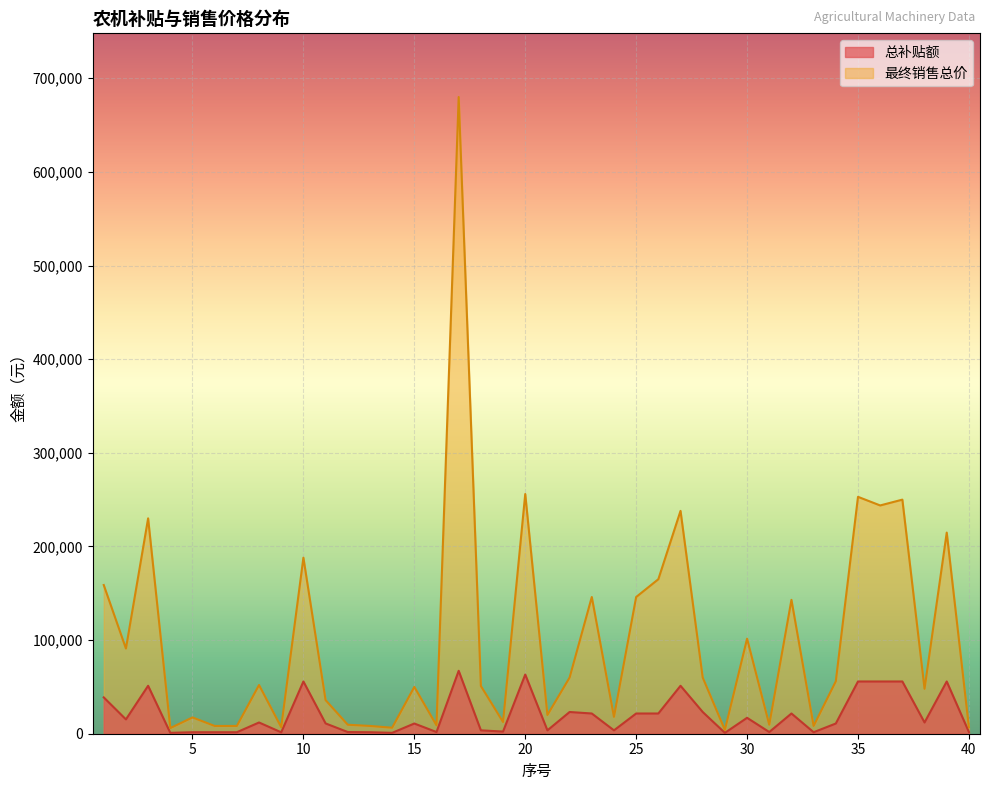

What is the difference between the second highest and second lowest values in the 总补贴额 series?

62270